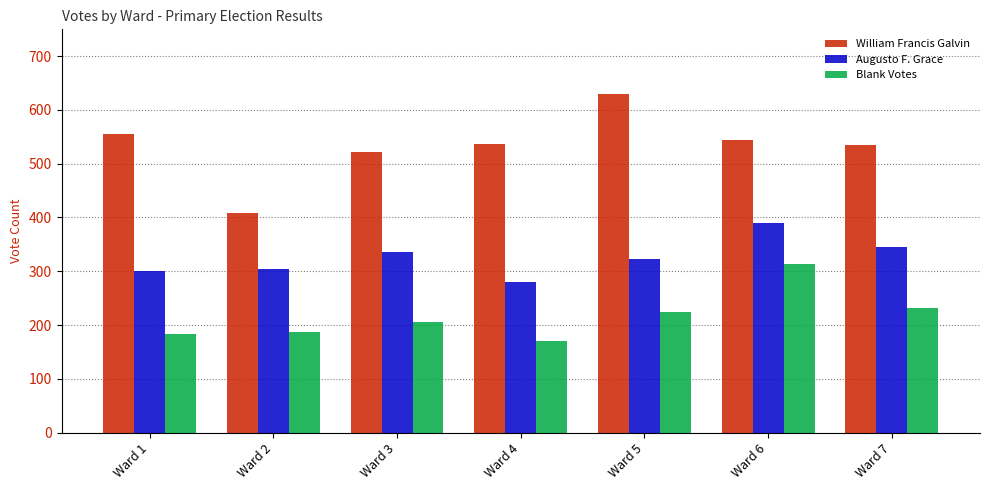

What is the sum of all Augusto F. Grace values?

2279